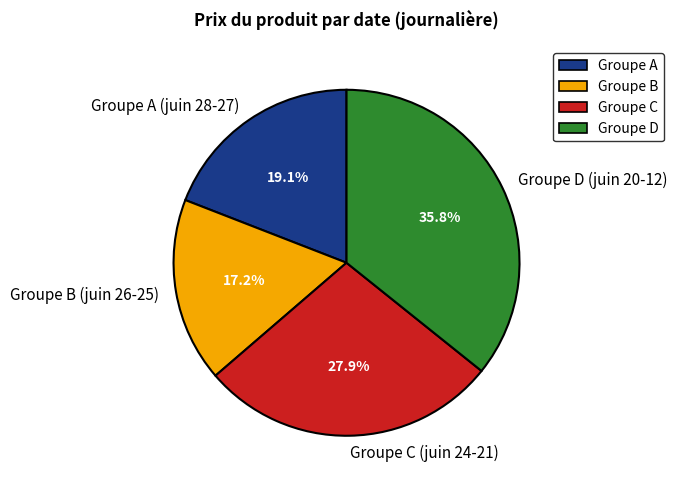

Which has a higher value, Groupe D (juin 20-12) or Groupe A (juin 28-27)?

Groupe D (juin 20-12)